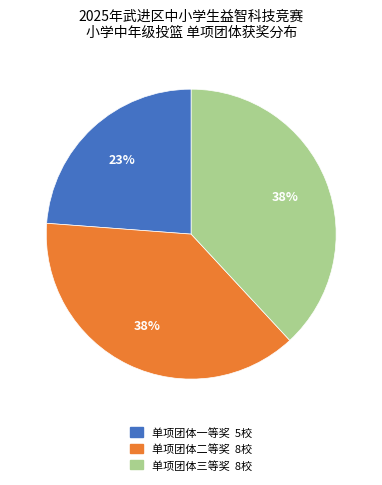

Combined, do 单项团体二等奖 and 单项团体一等奖 account for over 50%?

Yes